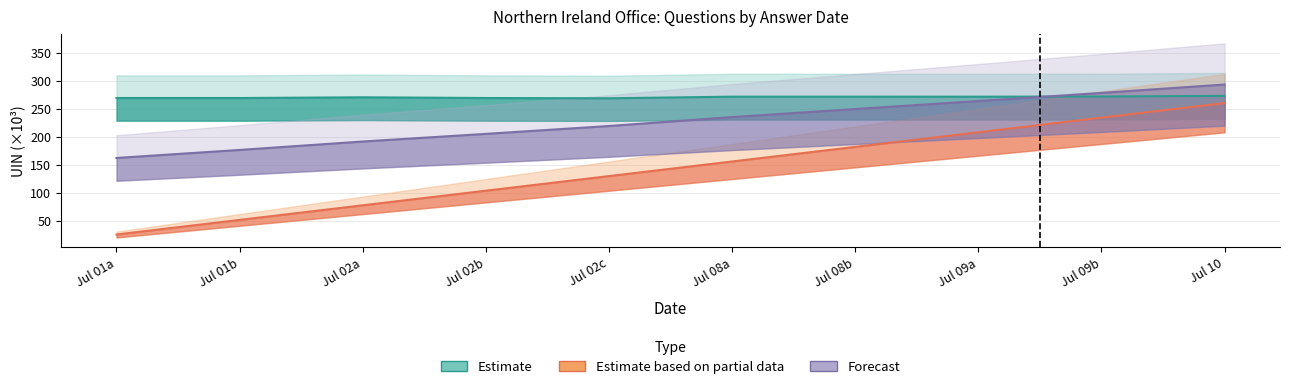

List the series in order of their peak value, lowest first.

Estimate based on partial data, Estimate, Forecast